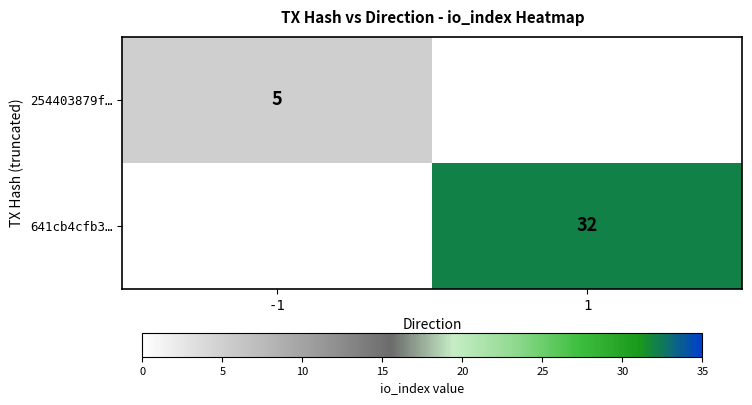

Is the value of 254403879f… at -1 greater than the value of 641cb4cfb3… at 1?

No